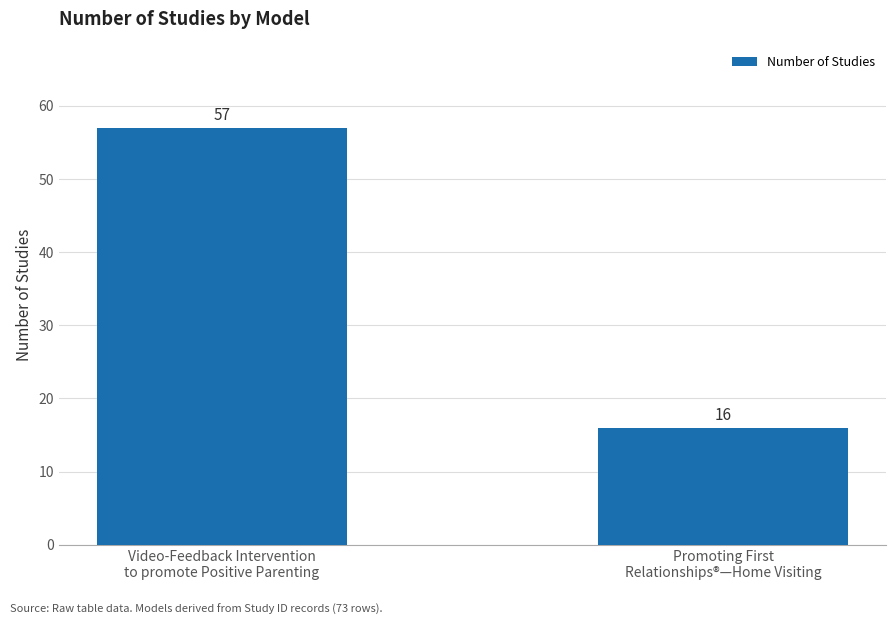

Reading right to left, extract all data points from this chart.

16	57